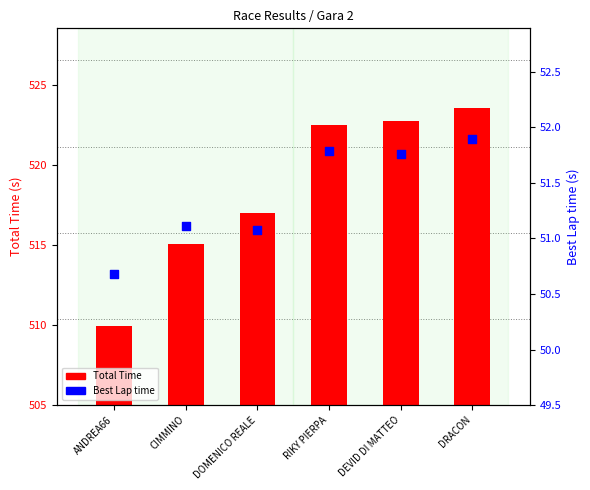

At how many categories does at least one series exceed 22?

6